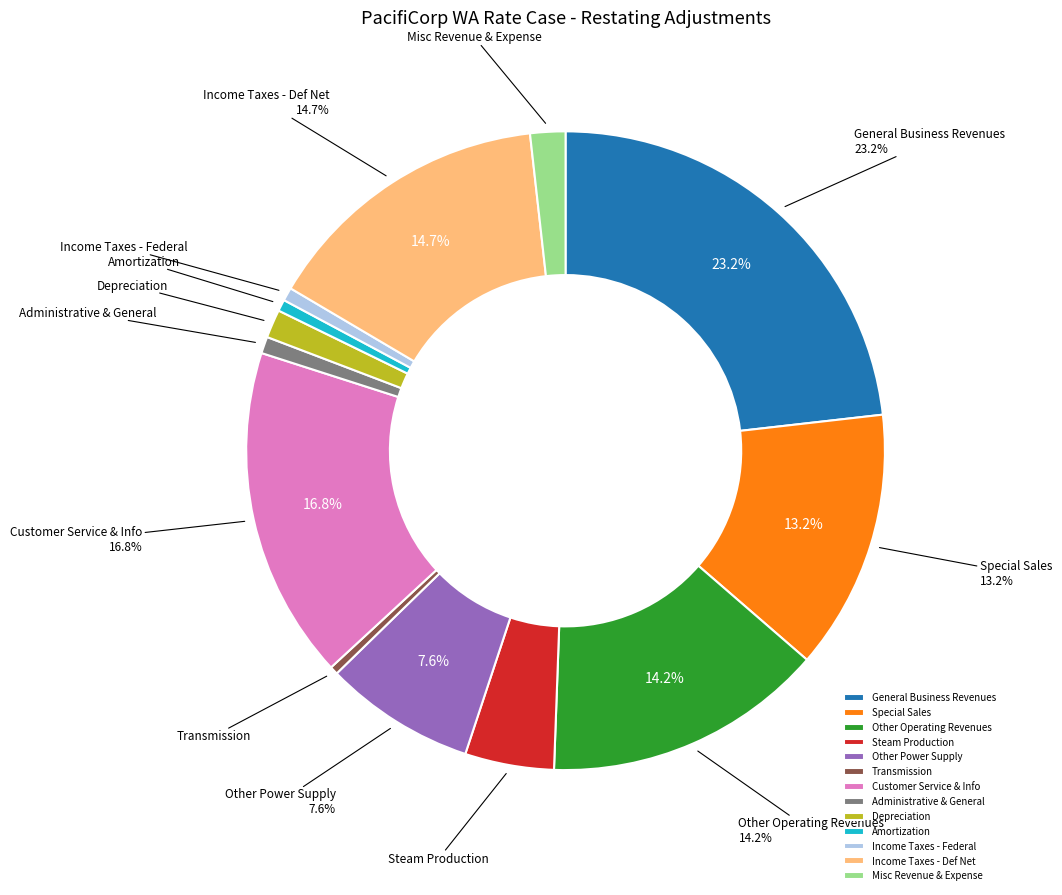

To the nearest percent, what is the average slice percentage?

8%